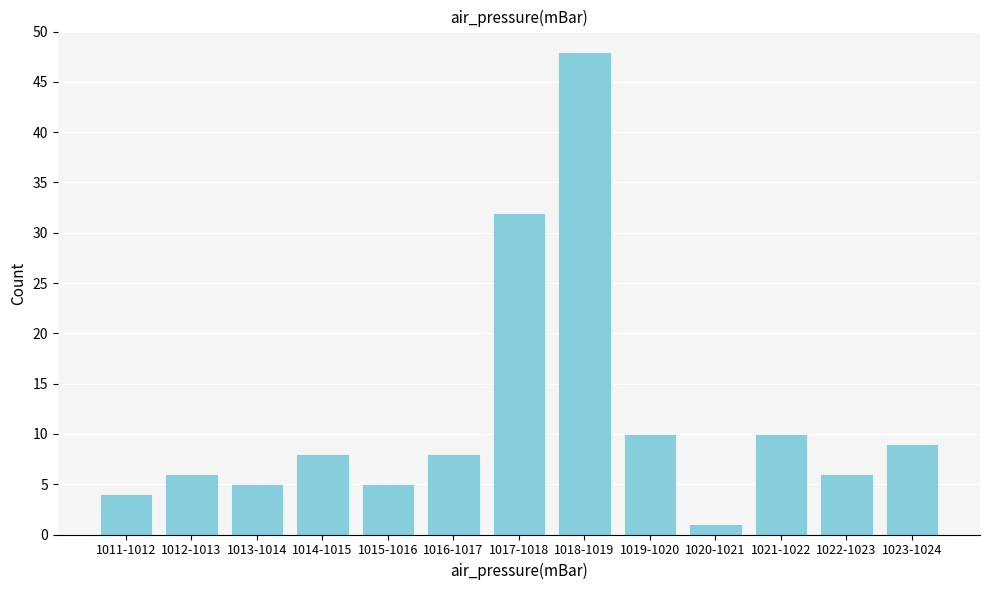

Reading left to right, what are all the values shown in this chart?

1011-1012=4	1012-1013=6	1013-1014=5	1014-1015=8	1015-1016=5	1016-1017=8	1017-1018=32	1018-1019=48	1019-1020=10	1020-1021=1	1021-1022=10	1022-1023=6	1023-1024=9